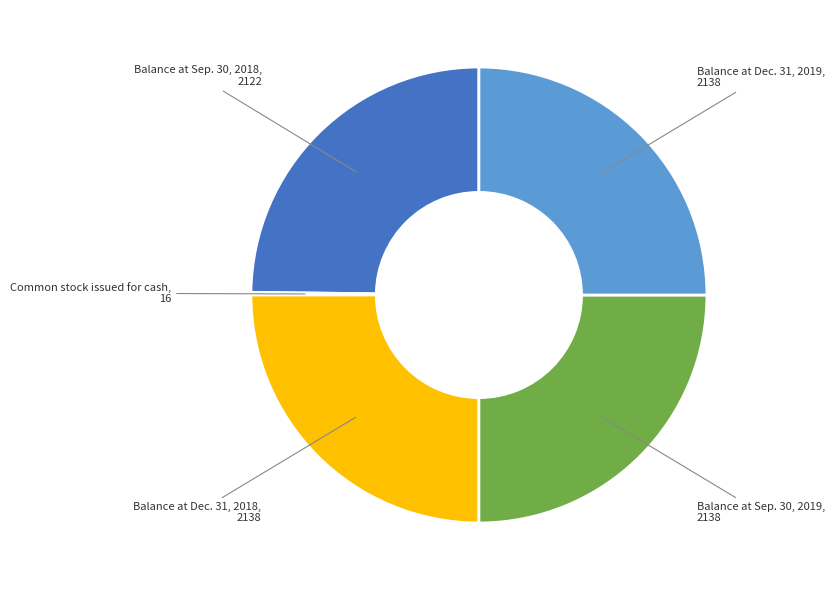

Is there a majority slice in this chart?

No